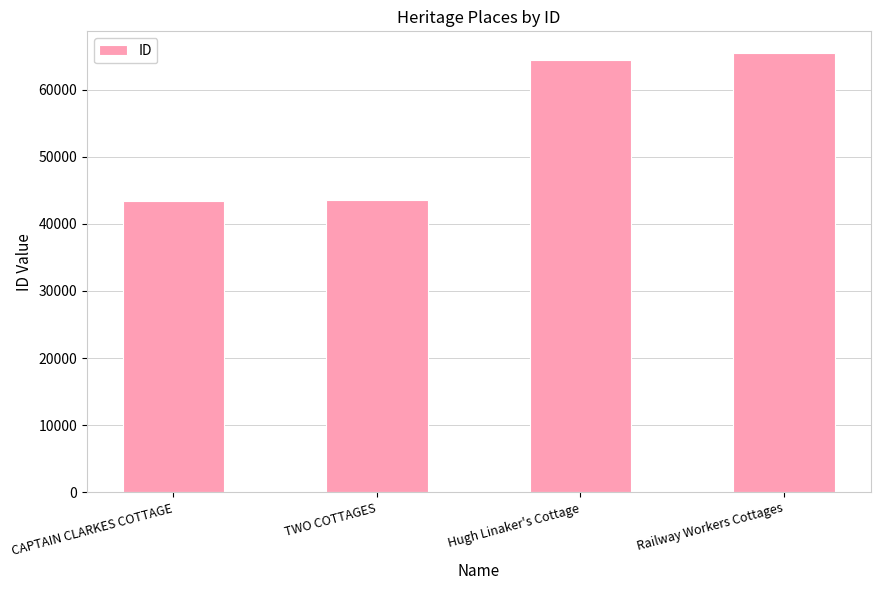

What is the average value?

54185